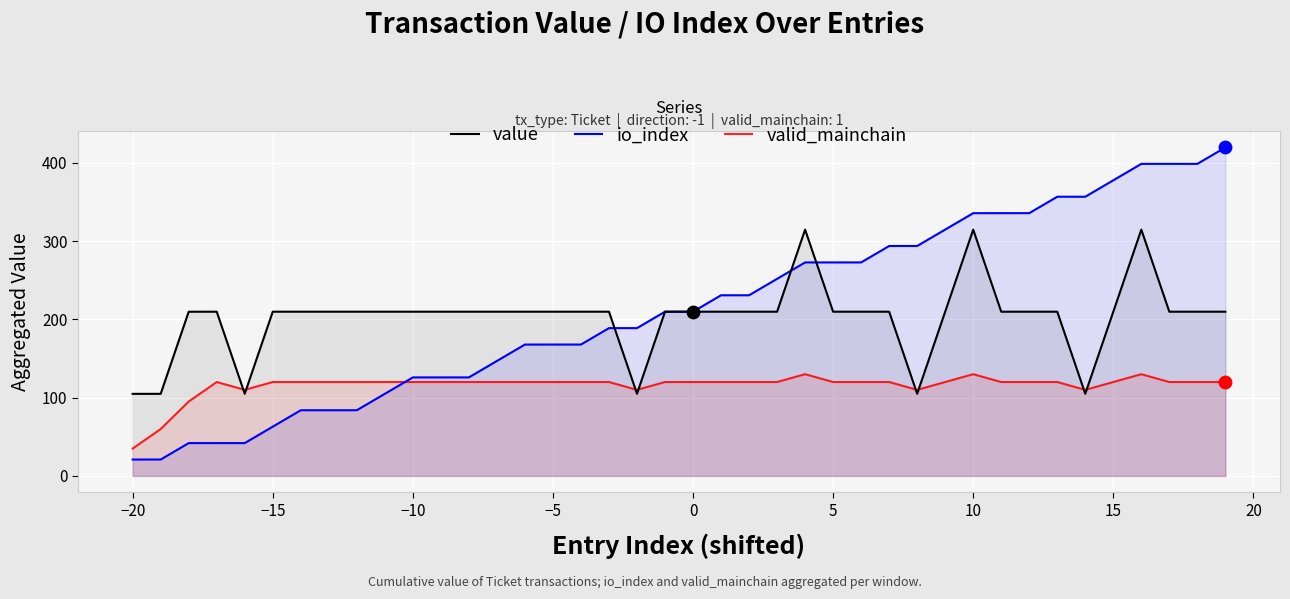

What are all the series names shown in the legend?

value, io_index, valid_mainchain